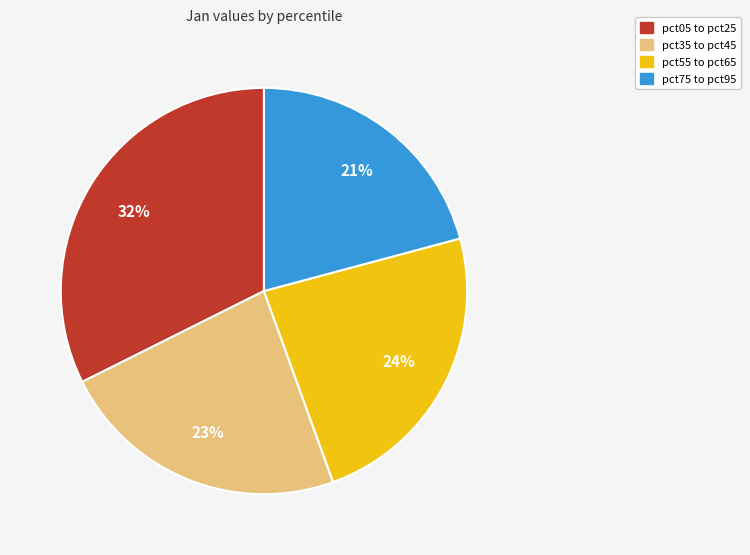

Does any single category account for the majority?

No